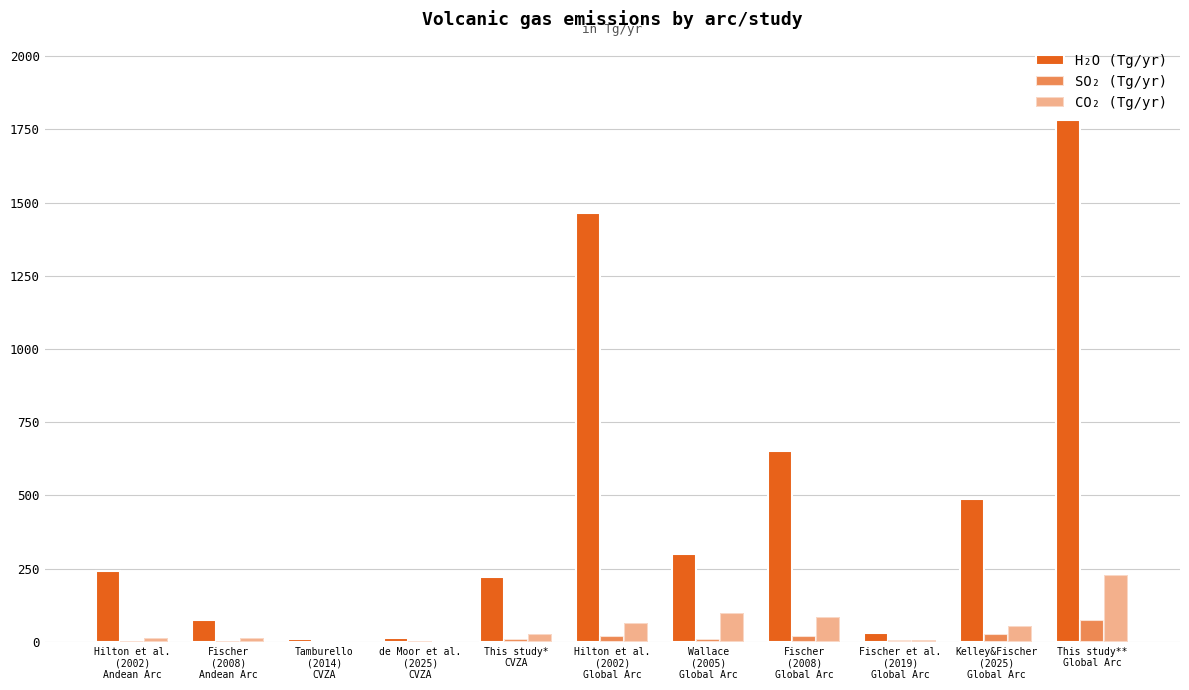

Are the bars grouped side by side (vs. stacked)?

Yes